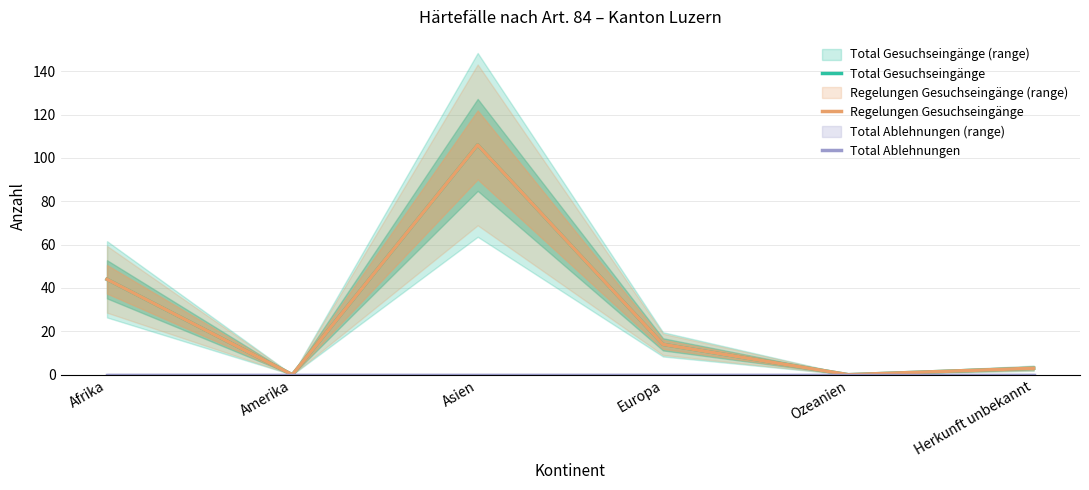

Reading left to right, transcribe all the data shown in this chart.

Total Gesuchseingänge: 44	0	106	14	0	3
Regelungen Gesuchseingänge: 44	0	106	14	0	3
Total Ablehnungen: 0	0	0	0	0	0